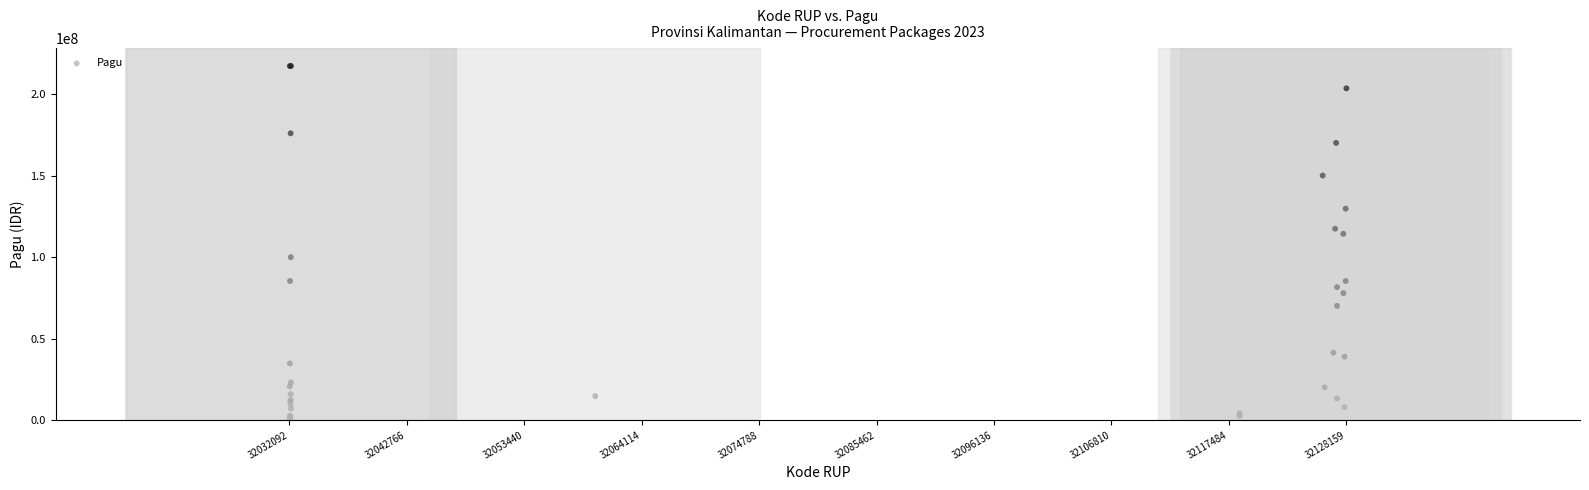

What Y value in the scatter plot is closest to 108830000?

114296000